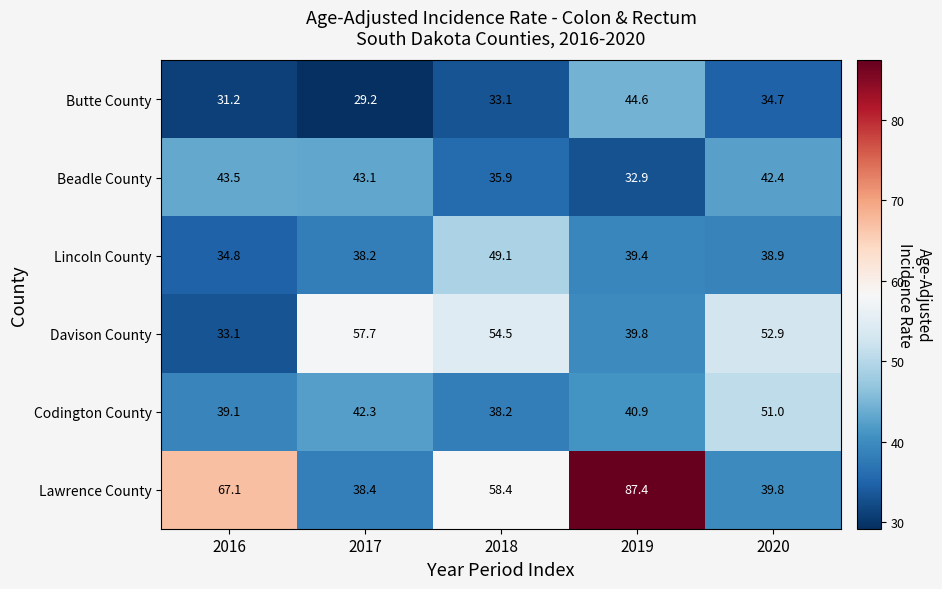

What is the average value of the Codington County series?

42.3